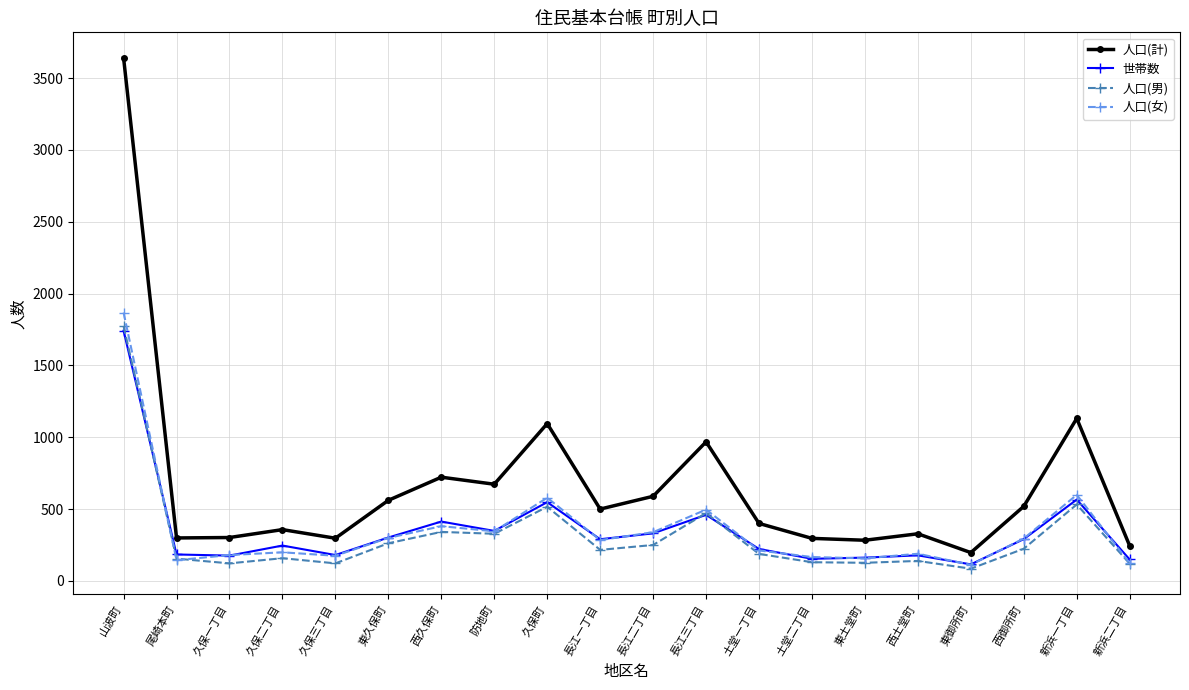

What is the sum of the 人口(女) values at 土堂二丁目 and 土堂一丁目?

378